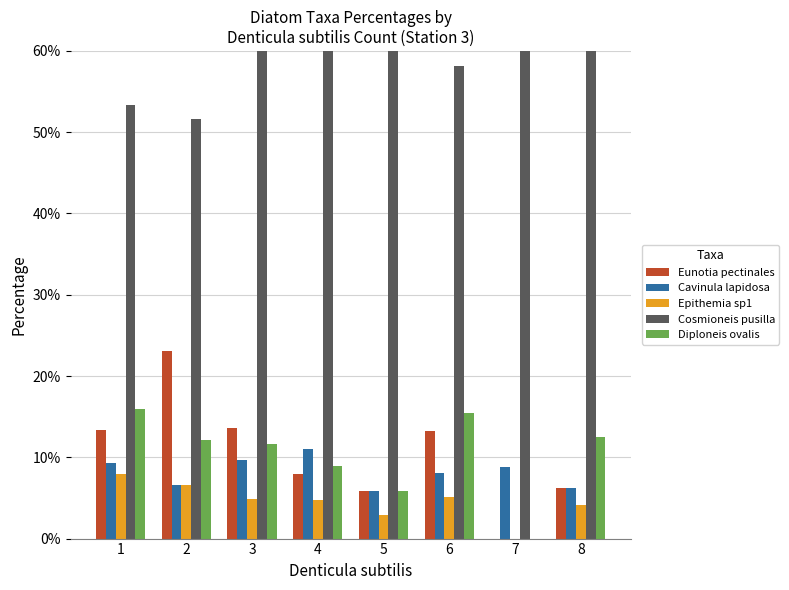

Is it true that Eunotia pectinales equals 5.4 at 4?

False